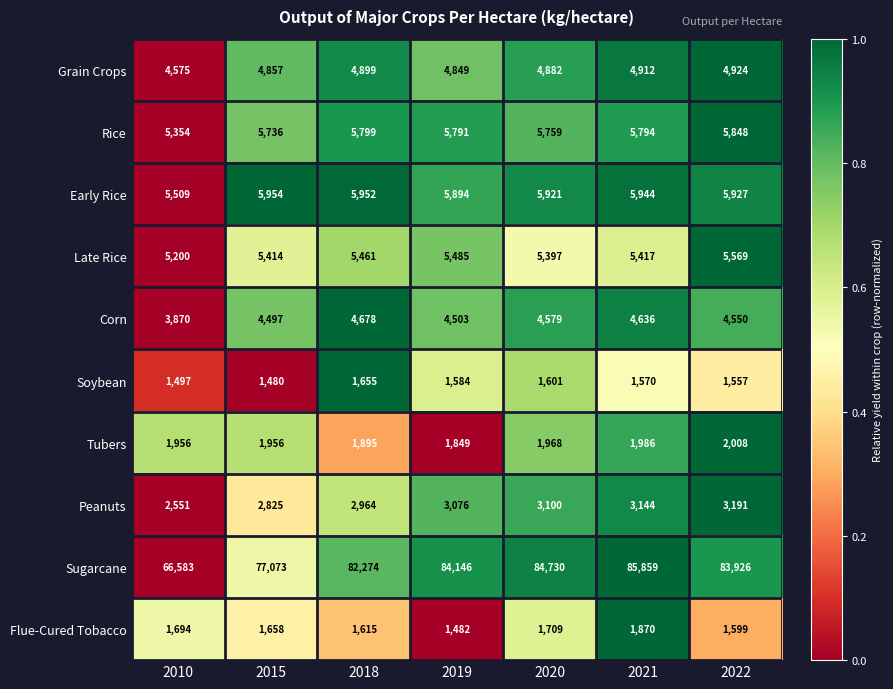

What is the spread (max minus min) of values at 2020?

83129